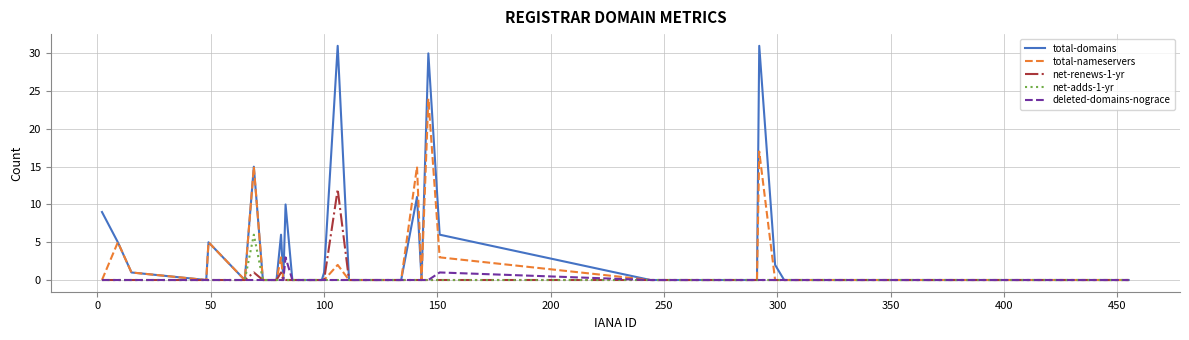

Which series has the largest range (max minus min)?

total-domains